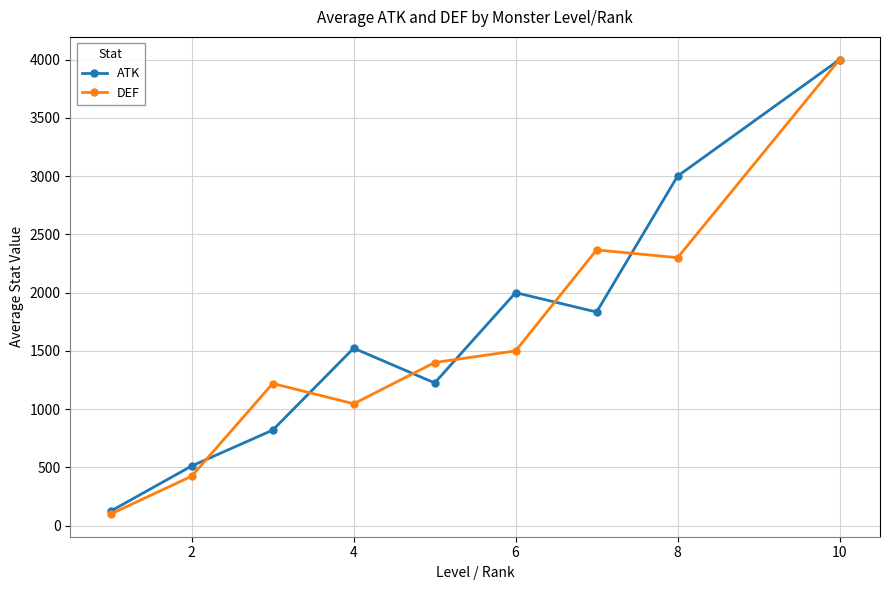

True or false: DEF has more than 0 interior local peaks.

True